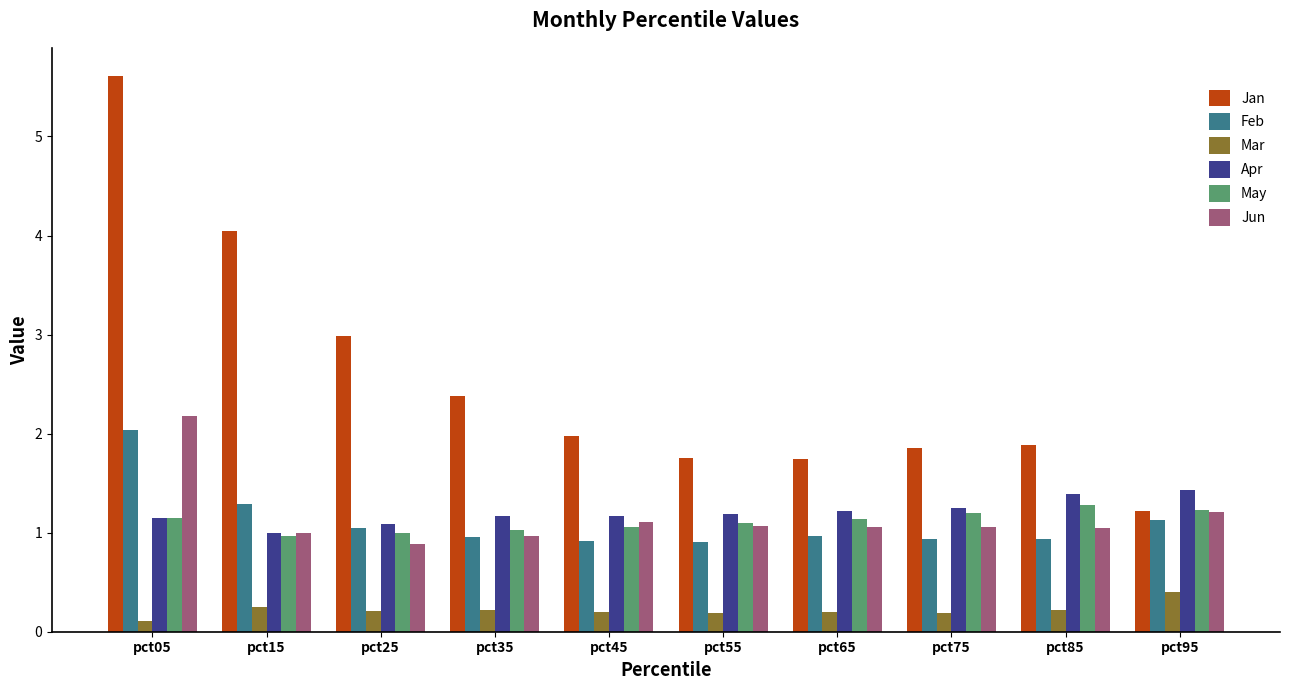

What is the sum of the Jun values at pct15 and pct55?

2.1